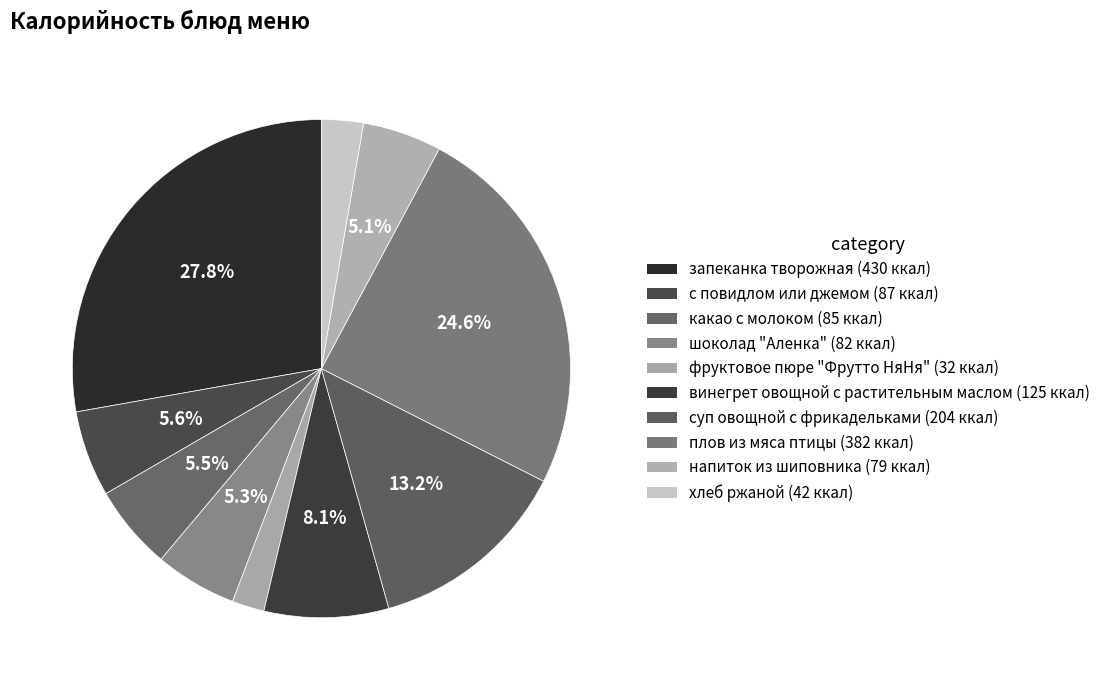

Which slice is the largest?

запеканка творожная